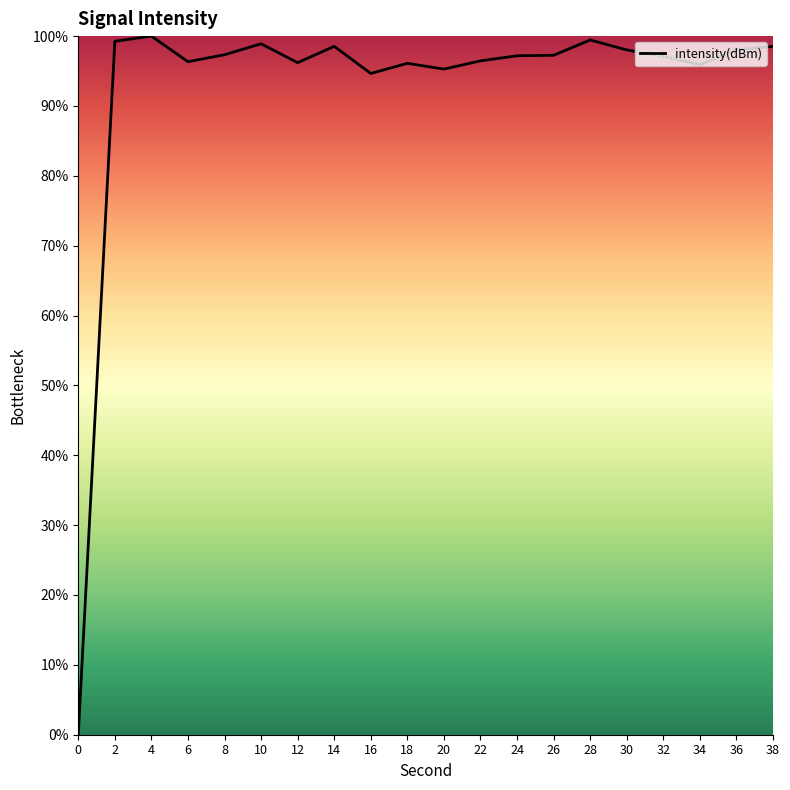

The chart shows a value of 32.0 at 14. True or false?

False